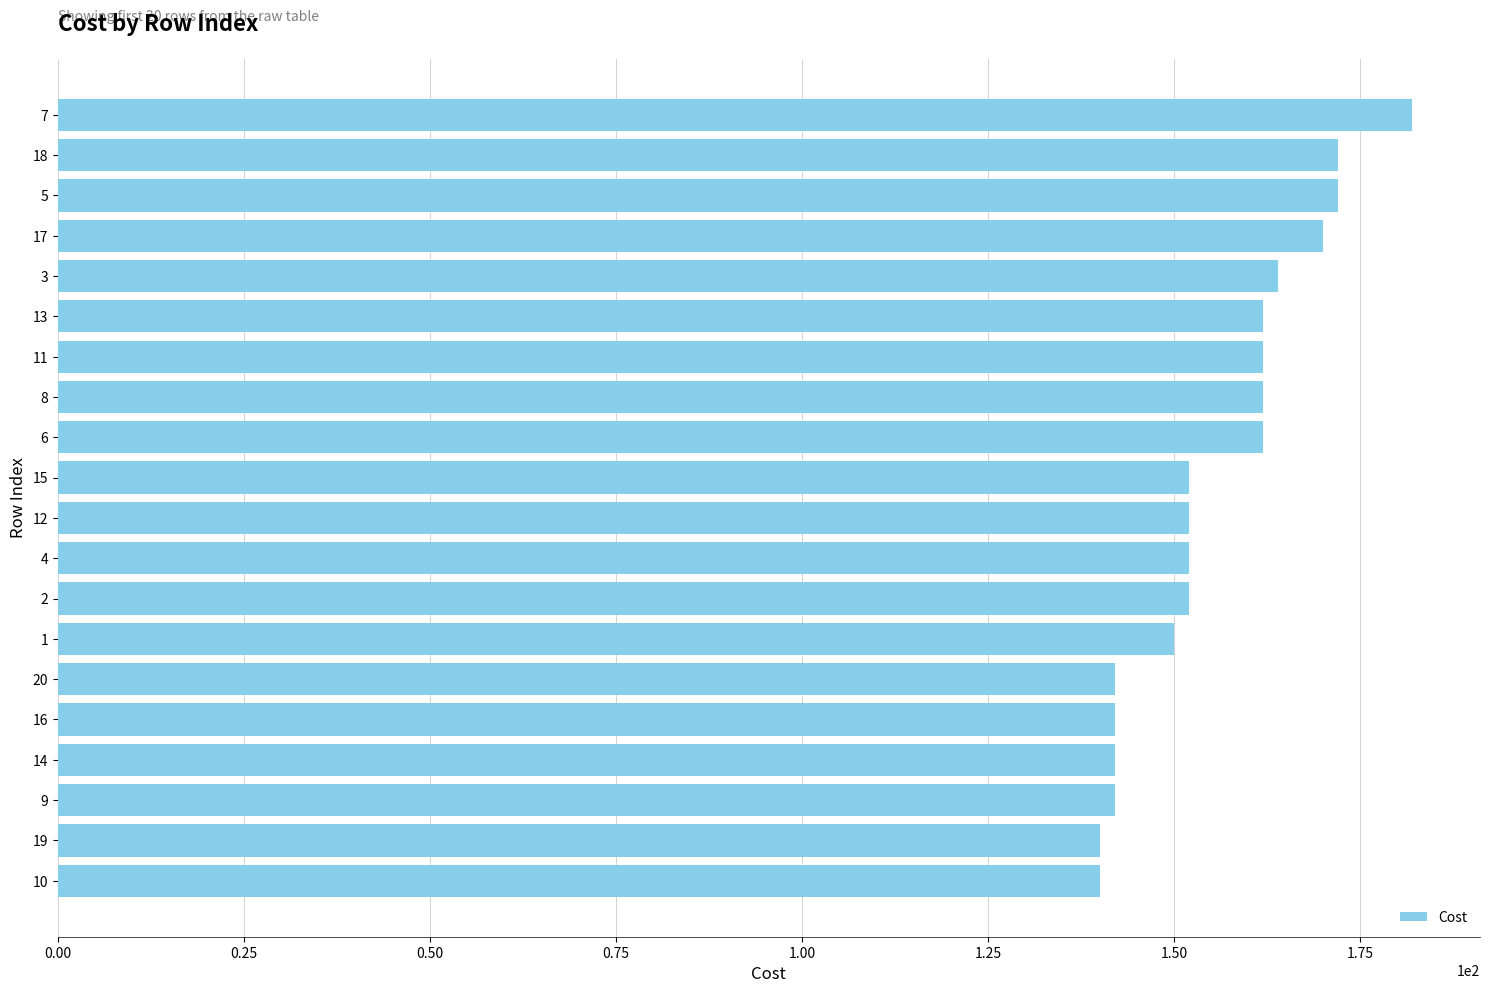

What is the sum of all values?

3114